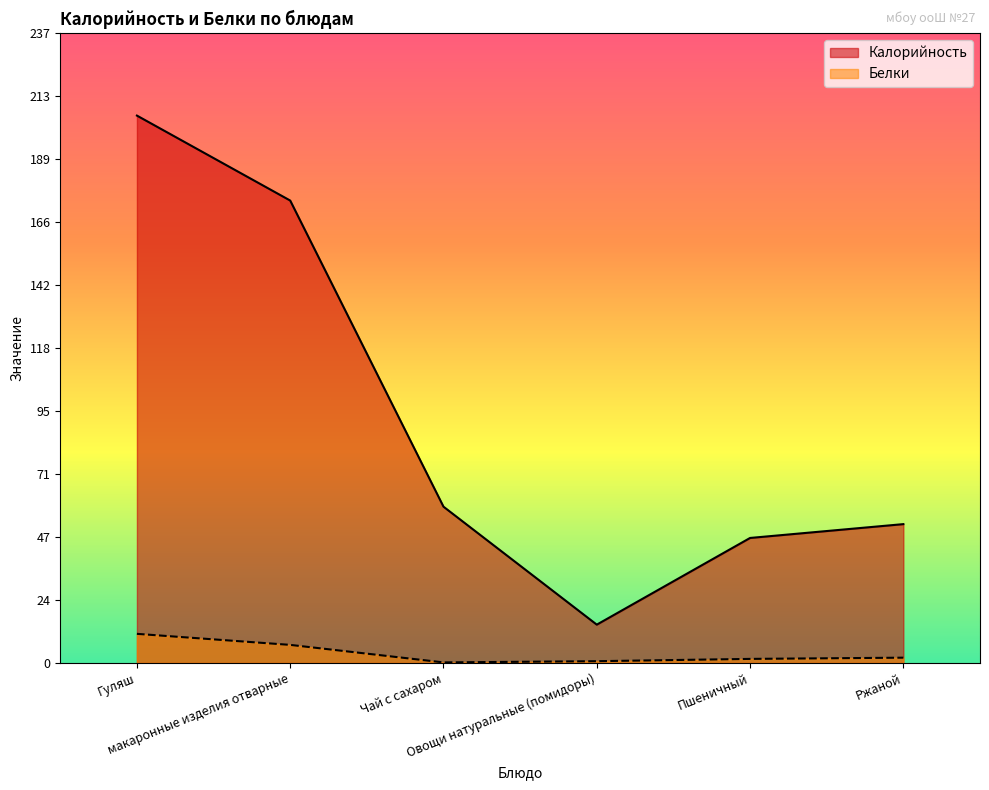

True or false: Белки and Калорийность intersect in this chart.

False